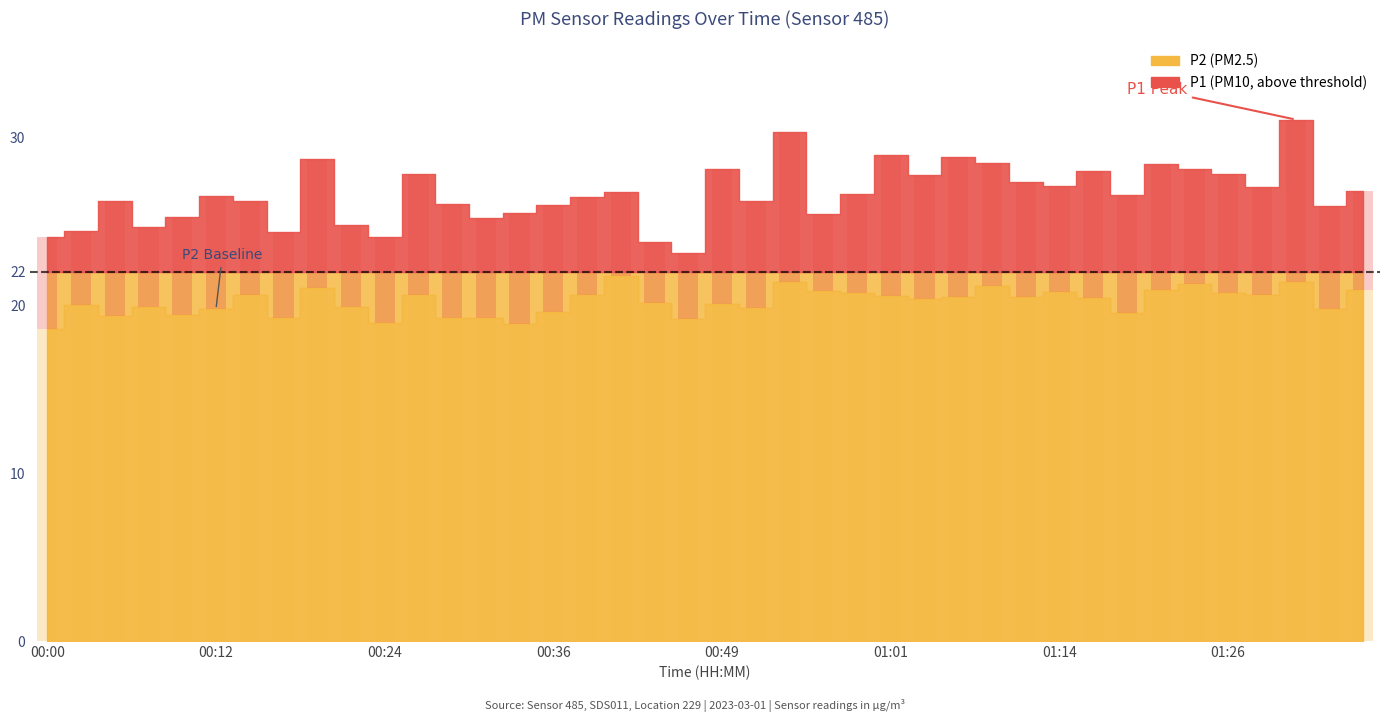

At which label does the data first exceed 20?

00:14